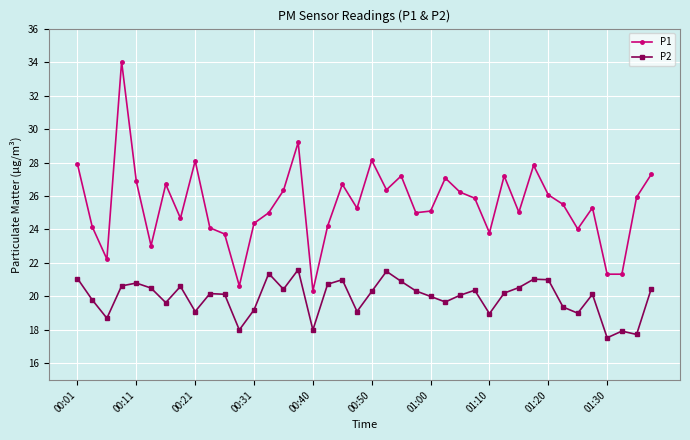

Which series has the largest total across all categories?

P1